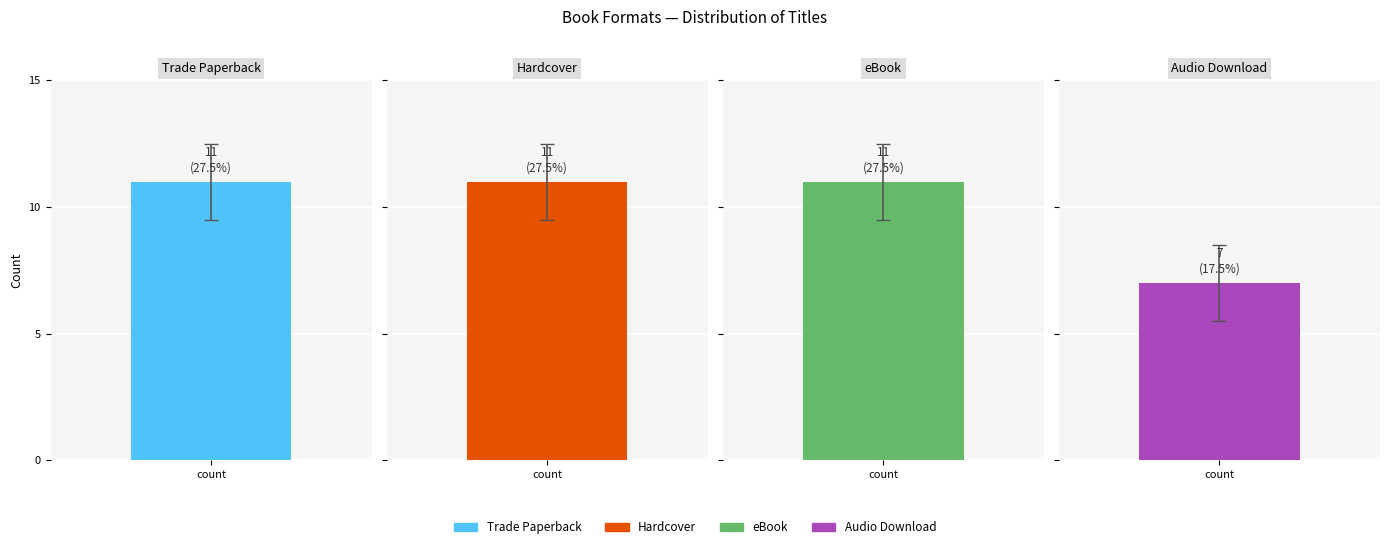

At how many categories does at least one series exceed 7?

1